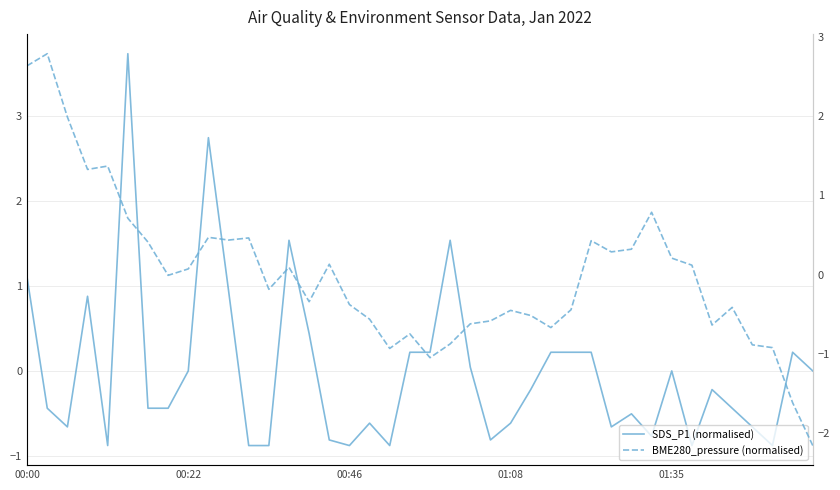

List the series in order of their peak value, highest first.

SDS_P1 (normalised), BME280_pressure (normalised)